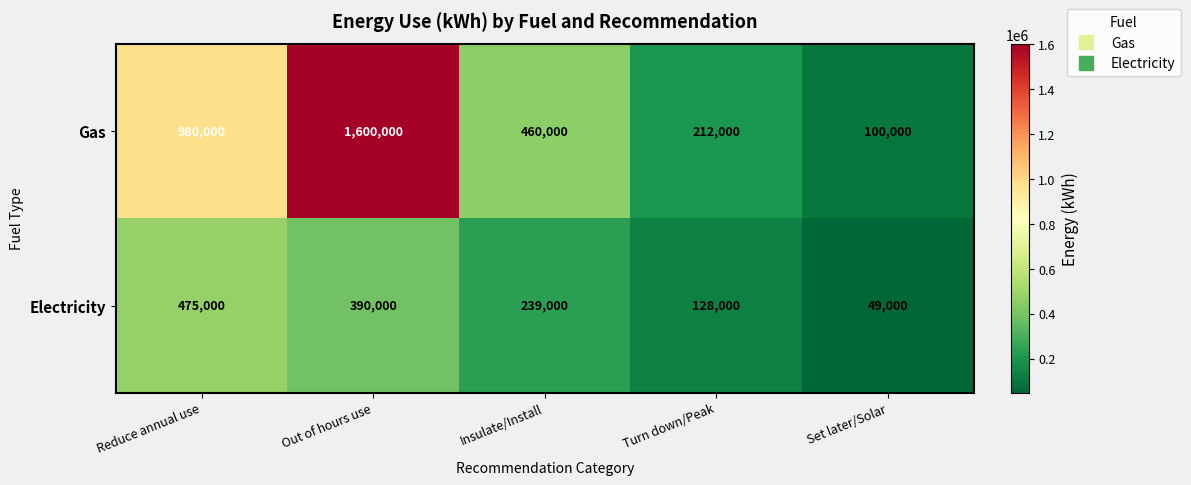

How many values in the Gas series are below 460000?

2